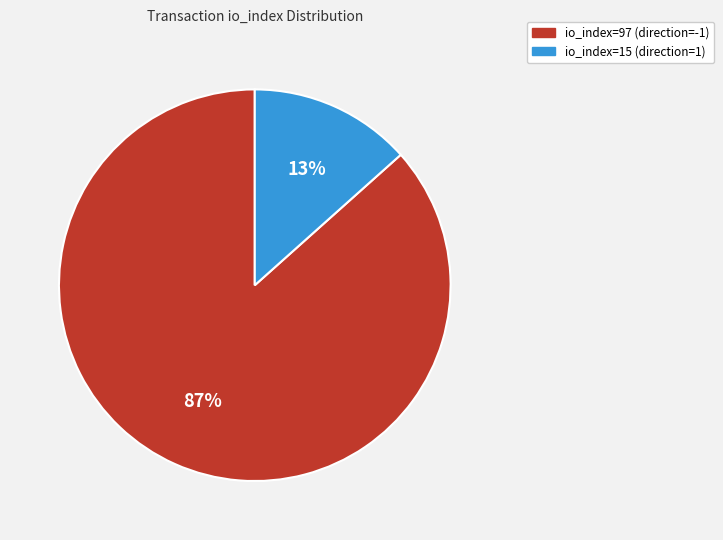

Which slice represents more than half of the pie?

io_index=97 (direction=-1)